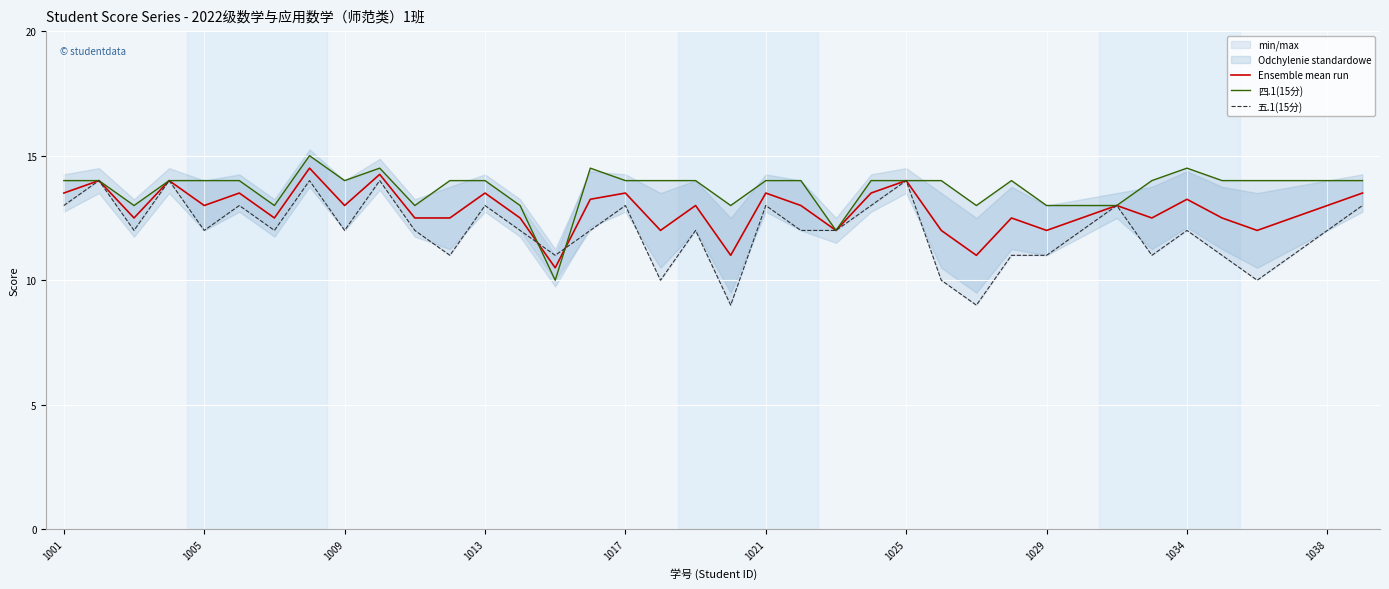

Rank the series by their average value, from lowest to highest.

五.1(15分), Ensemble mean run, 四.1(15分)